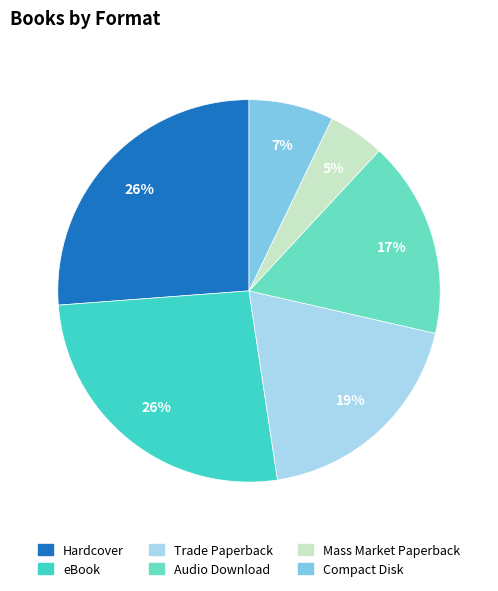

Which slice is the smallest?

Mass Market Paperback